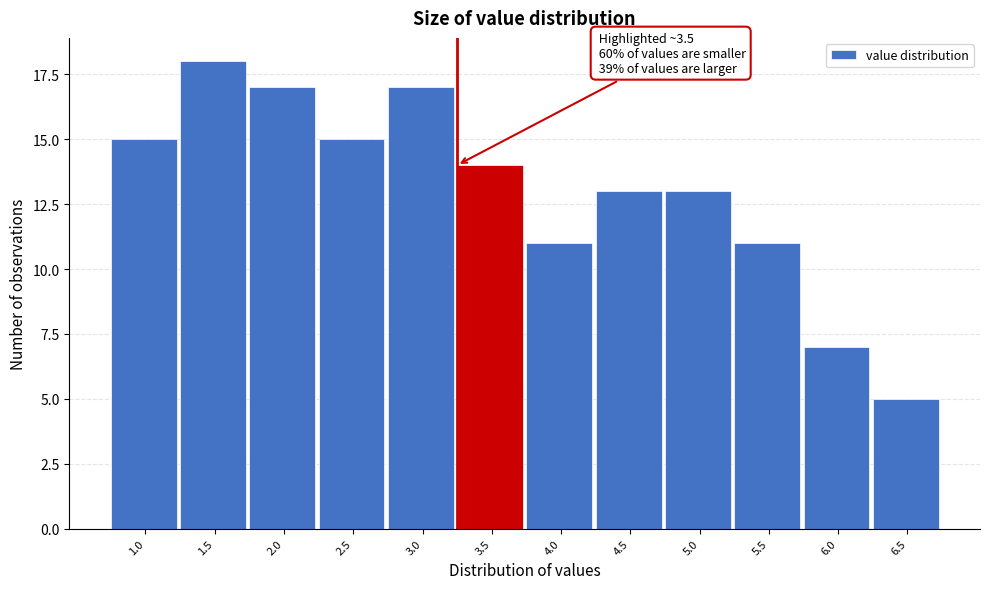

Reading left to right, list all the values displayed in this chart.

15	18	17	15	17	14	11	13	13	11	7	5